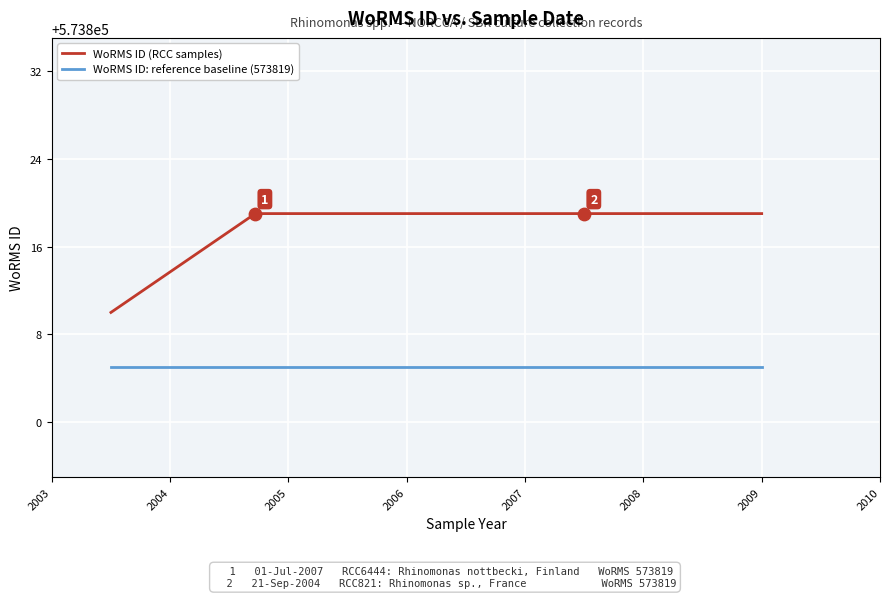

Which series has the largest range (max minus min)?

WoRMS ID (RCC samples)